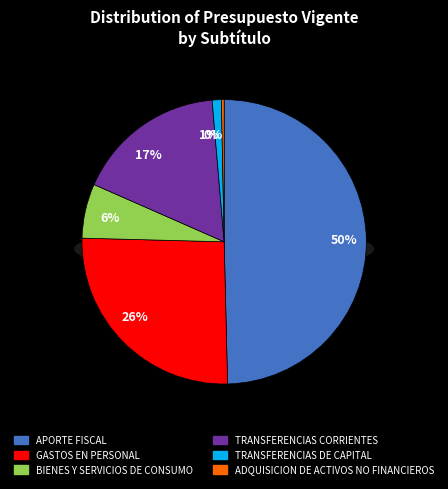

Rank the categories by value from lowest to highest.

ADQUISICION DE ACTIVOS NO FINANCIEROS, TRANSFERENCIAS DE CAPITAL, BIENES Y SERVICIOS DE CONSUMO, TRANSFERENCIAS CORRIENTES, GASTOS EN PERSONAL, APORTE FISCAL